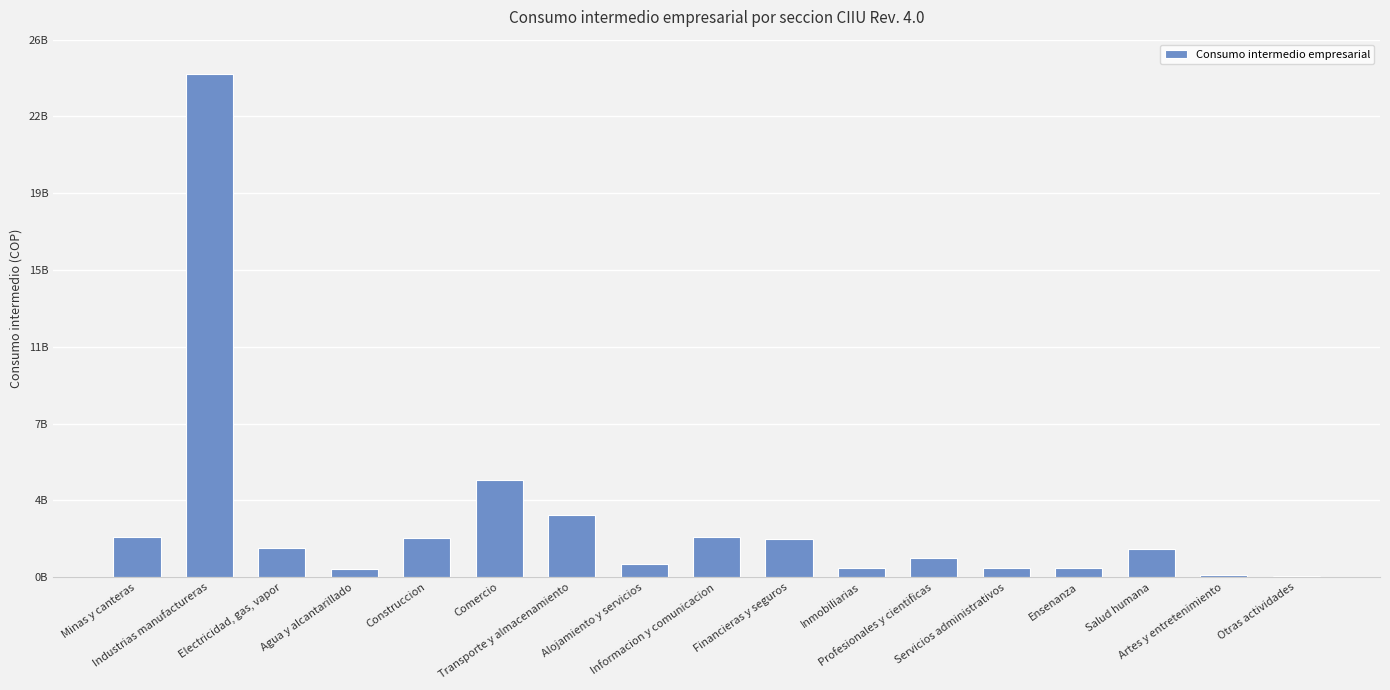

What is the difference between the values at Ensenanza and Inmobiliarias?

5951289.2